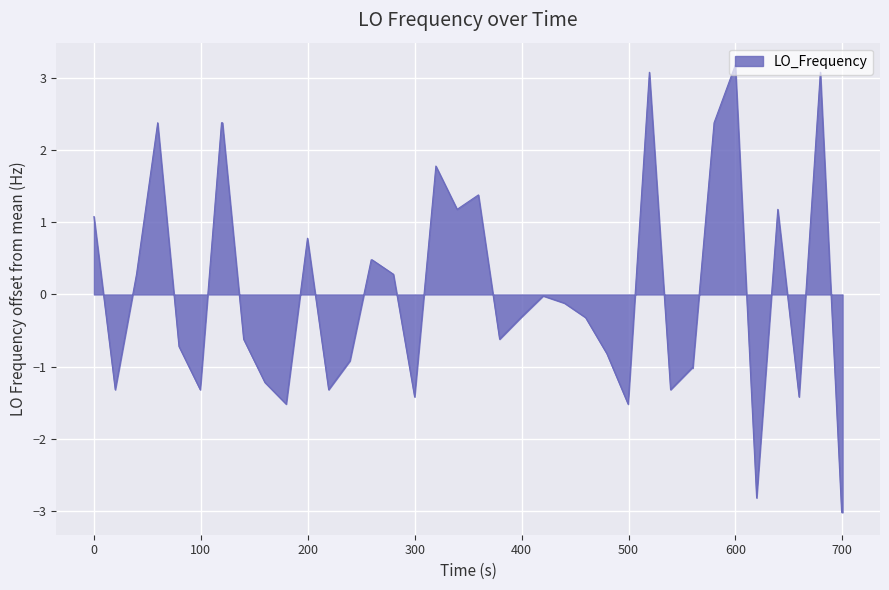

What is the difference between the maximum and minimum values?

6.2